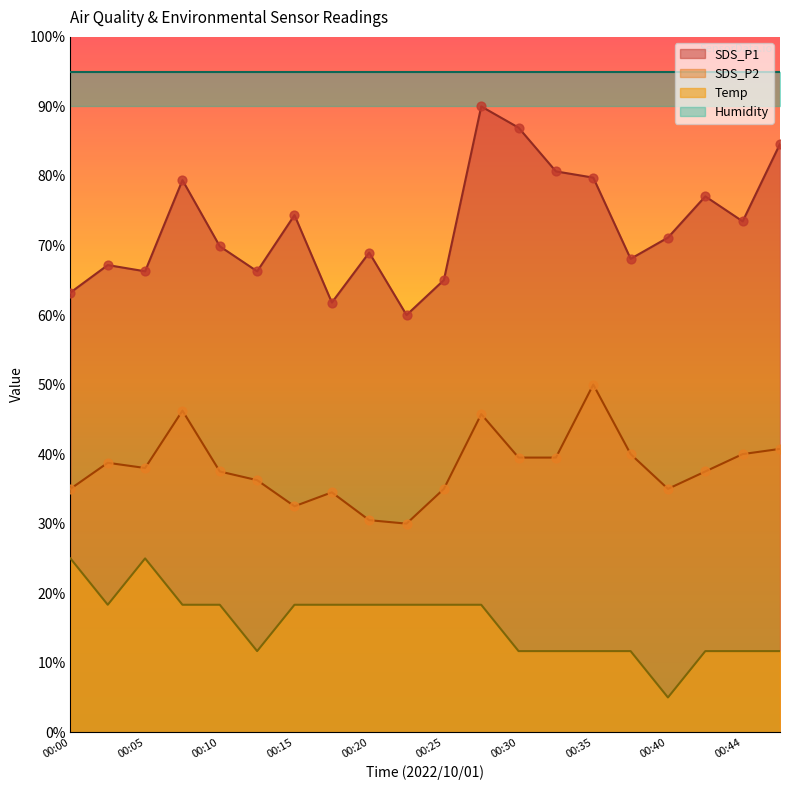

At how many categories does at least one series exceed 86?

2